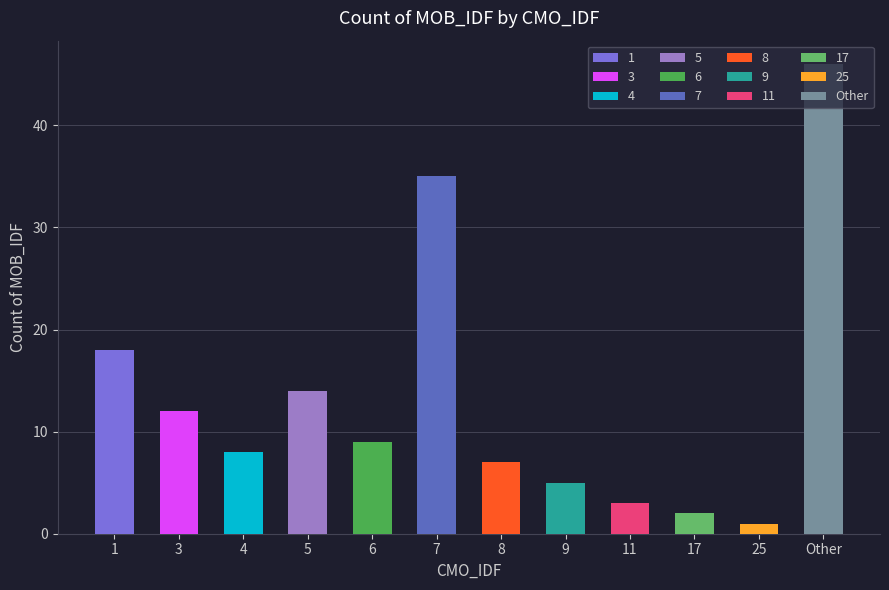

The chart shows a value of 35 at 7. True or false?

True